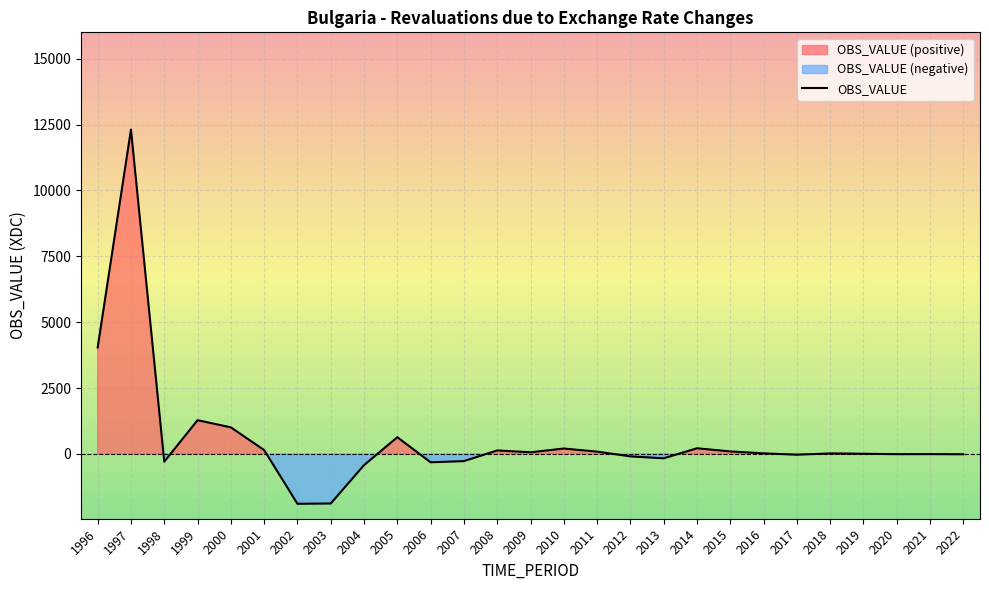

List the labels in order of value, smallest first.

2002, 2003, 2004, 2006, 1998, 2007, 2013, 2012, 2017, 2022, 2020, 2021, 2019, 2018, 2016, 2009, 2011, 2015, 2008, 2001, 2010, 2014, 2005, 2000, 1999, 1996, 1997